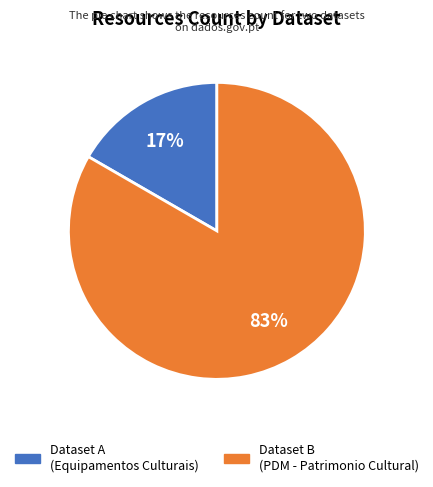

Is there any slice that represents more than half of the pie?

Yes